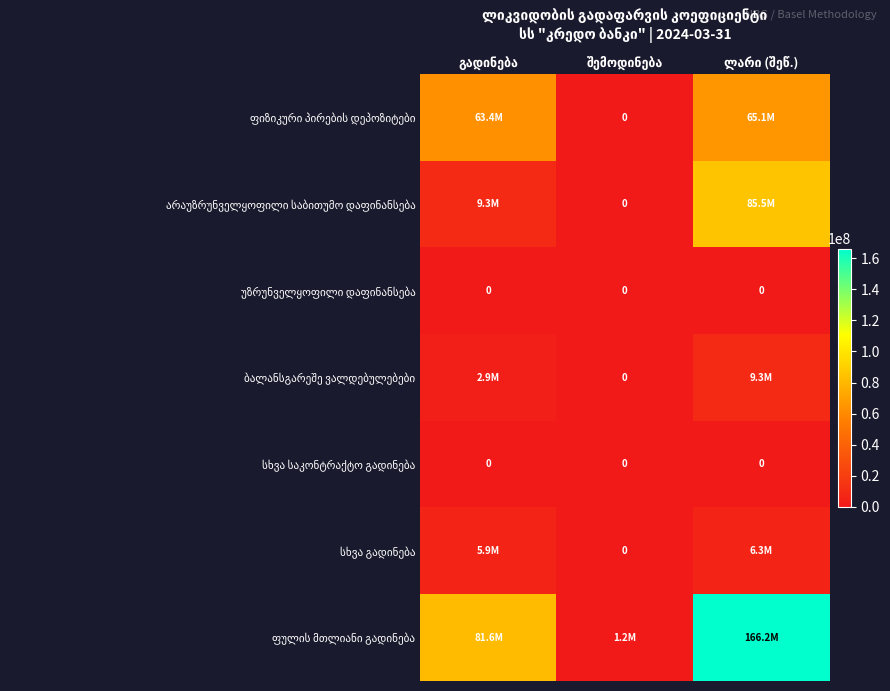

Is the value of სხვა გადინება at გადინება greater than the value of უზრუნველყოფილი დაფინანსება at შემოდინება?

Yes